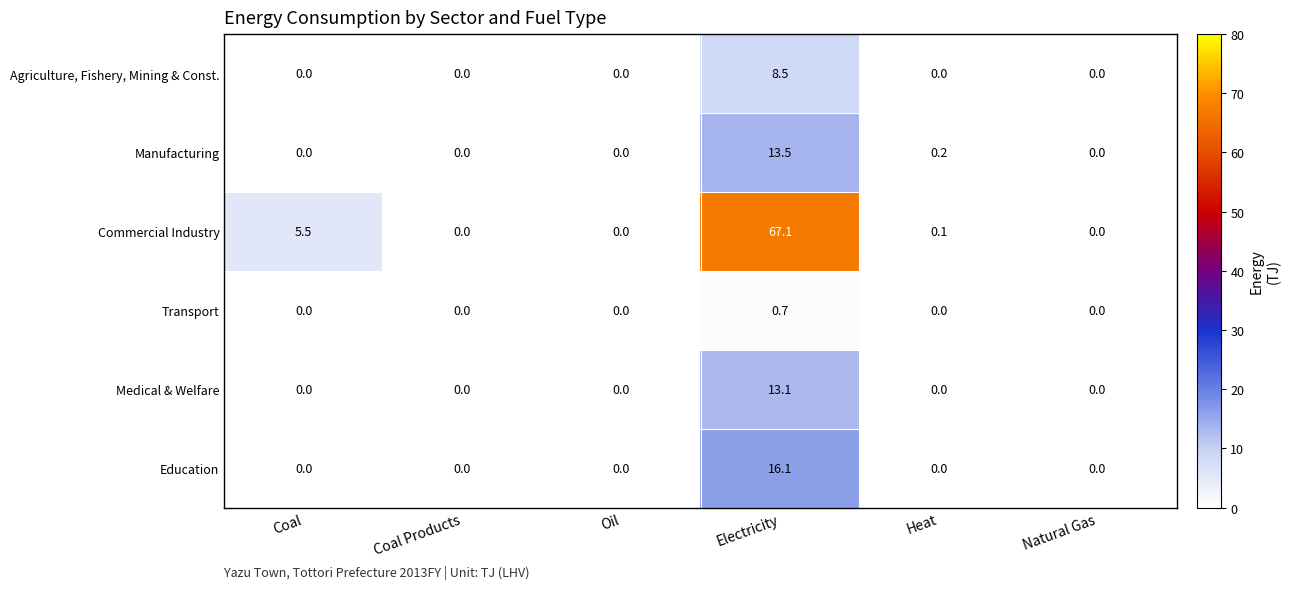

Count the number of data series in this chart.

6